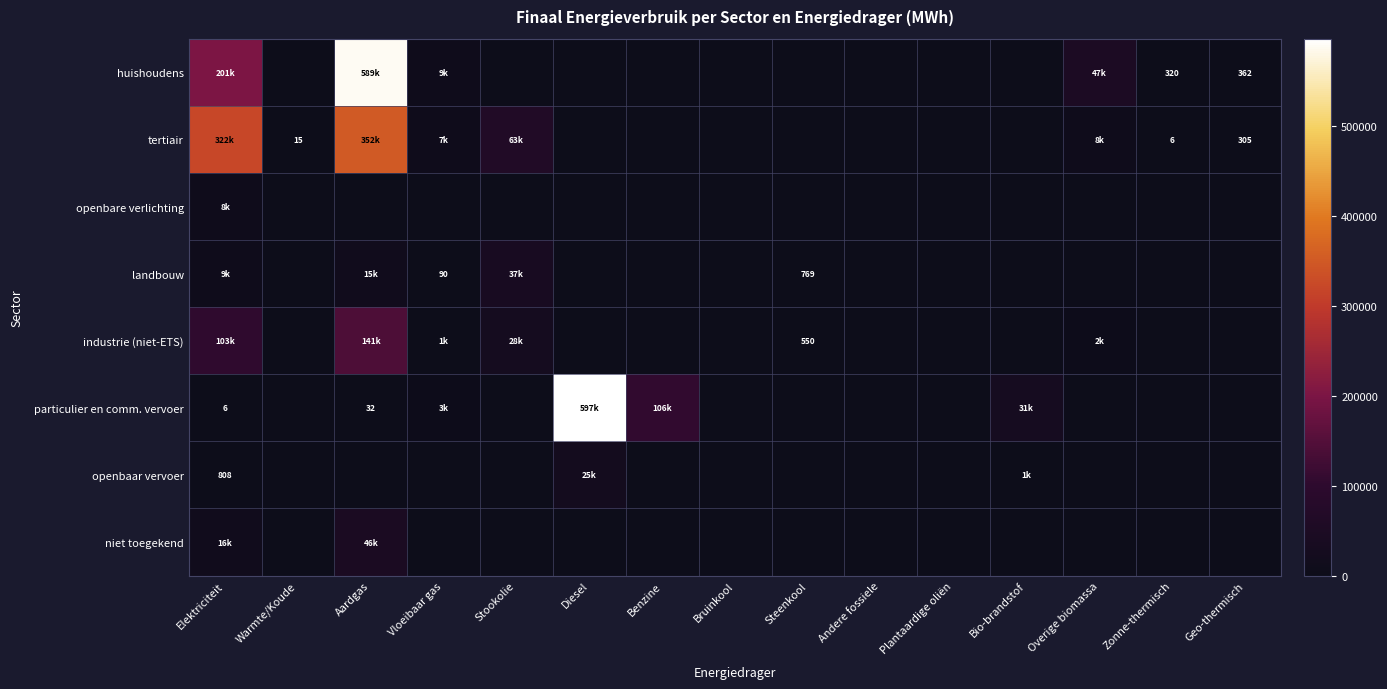

Rank the series at Steenkool from lowest to highest value.

huishoudens, tertiair, openbare verlichting, particulier en comm. vervoer, openbaar vervoer, niet toegekend, industrie (niet-ETS), landbouw